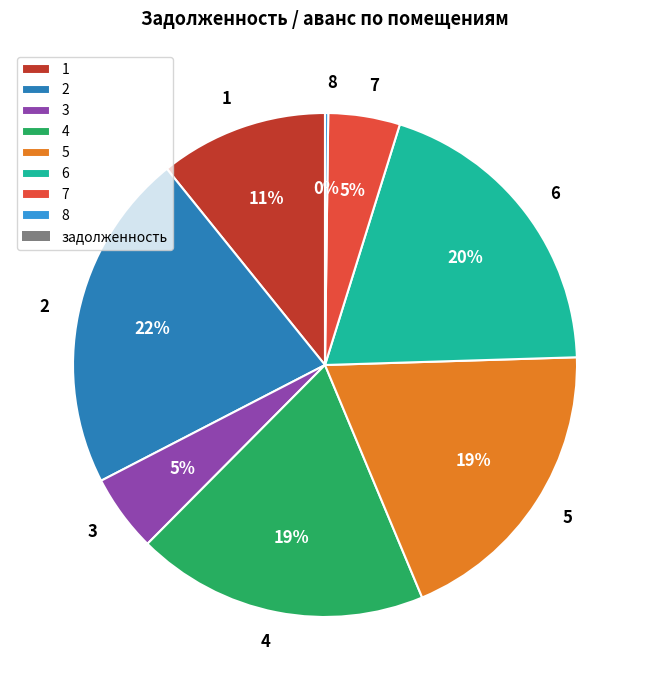

To the nearest percent, what is the difference between the 7 and 2 slice percentages?

17%